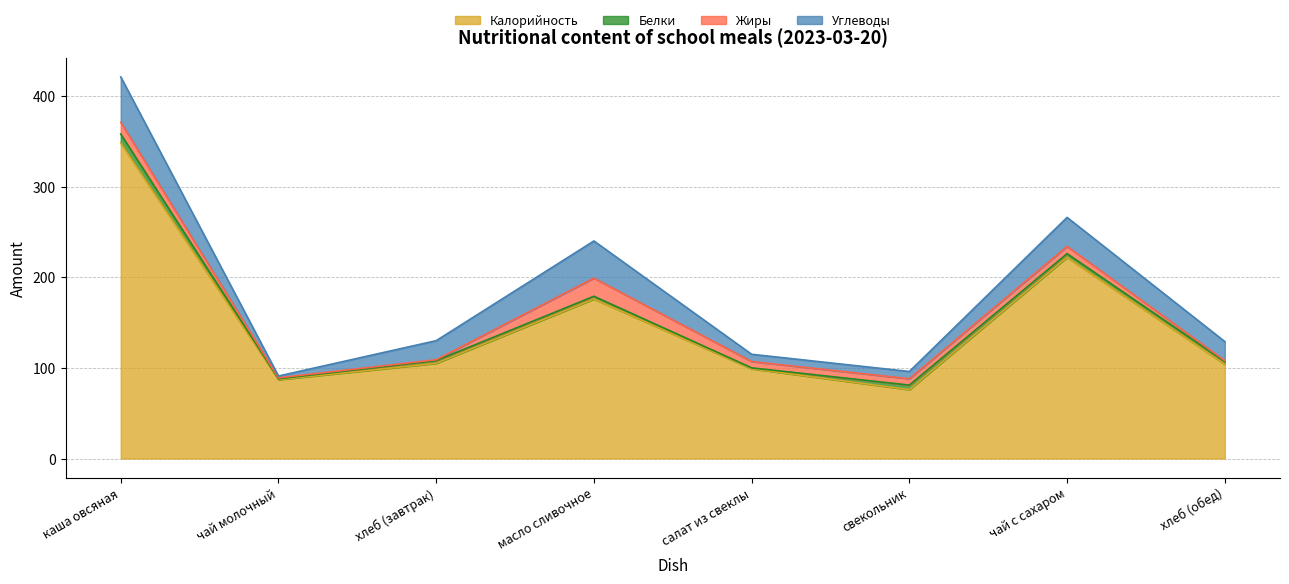

Which series changed the most between хлеб (завтрак) and свекольник?

Калорийность